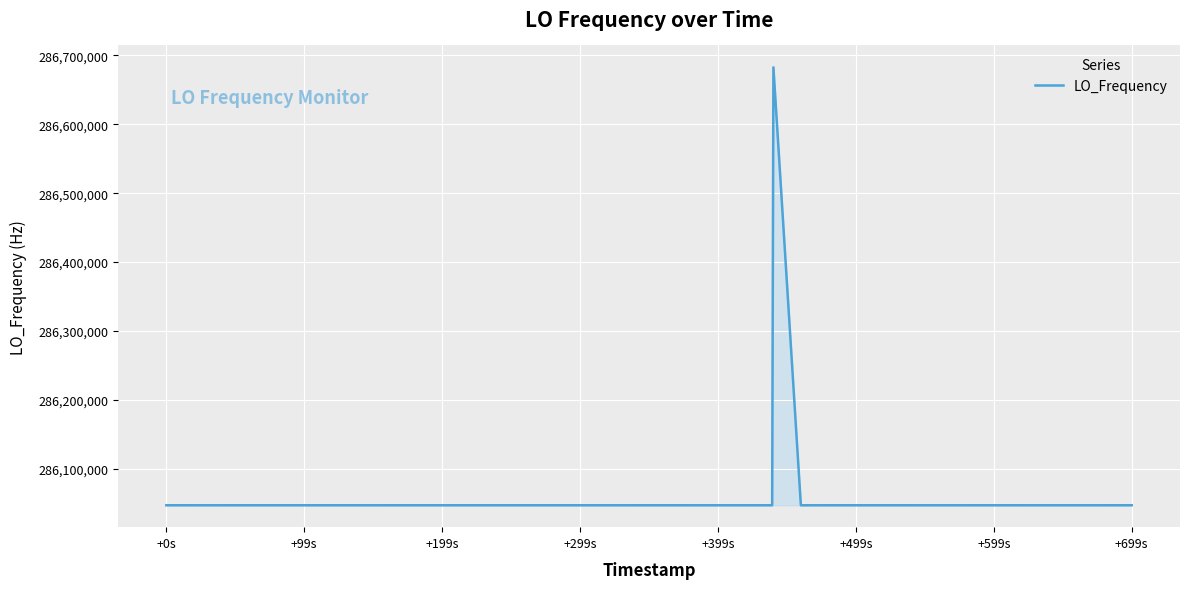

Does the chart display data point markers on the line(s)?

No